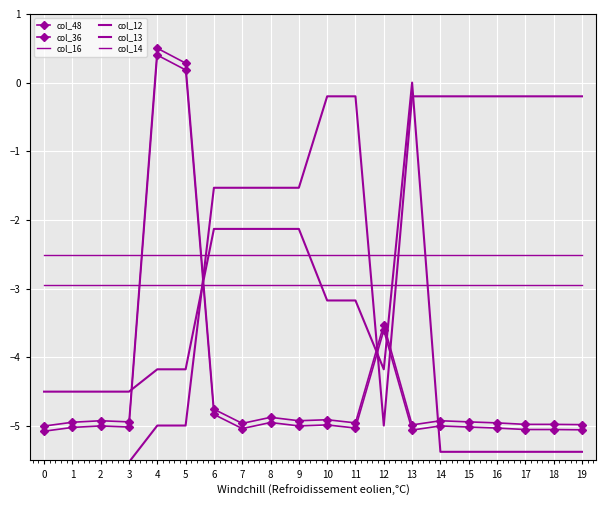

Is the value of col_13 at 17 greater than the value of col_48 at 13?

Yes